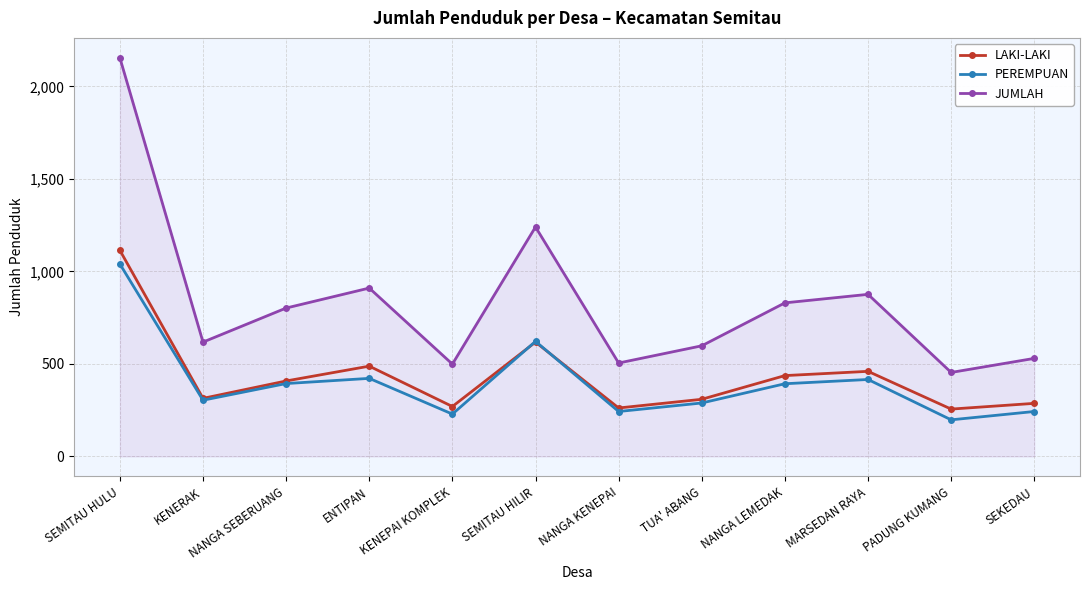

At which category is the sum across all series the highest?

SEMITAU HULU